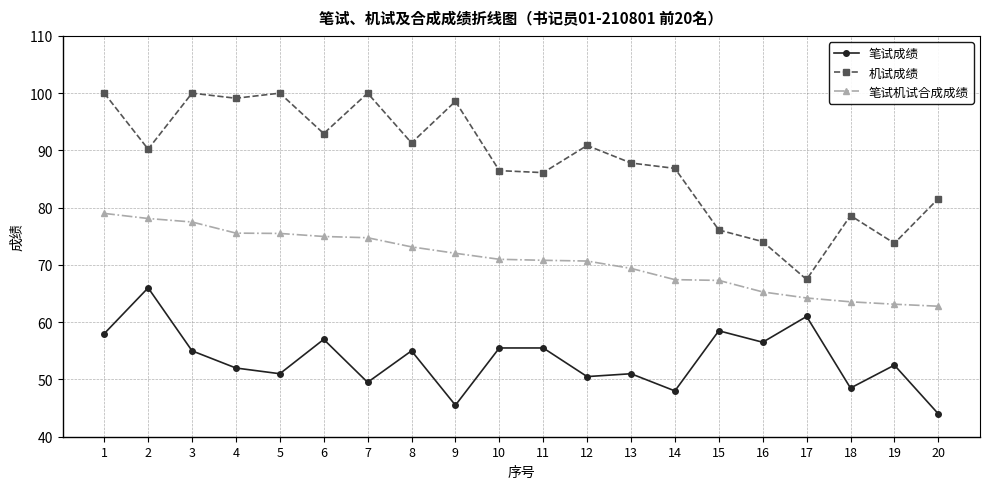

True or false: 笔试成绩 has more than 1 points higher than both neighbors.

True